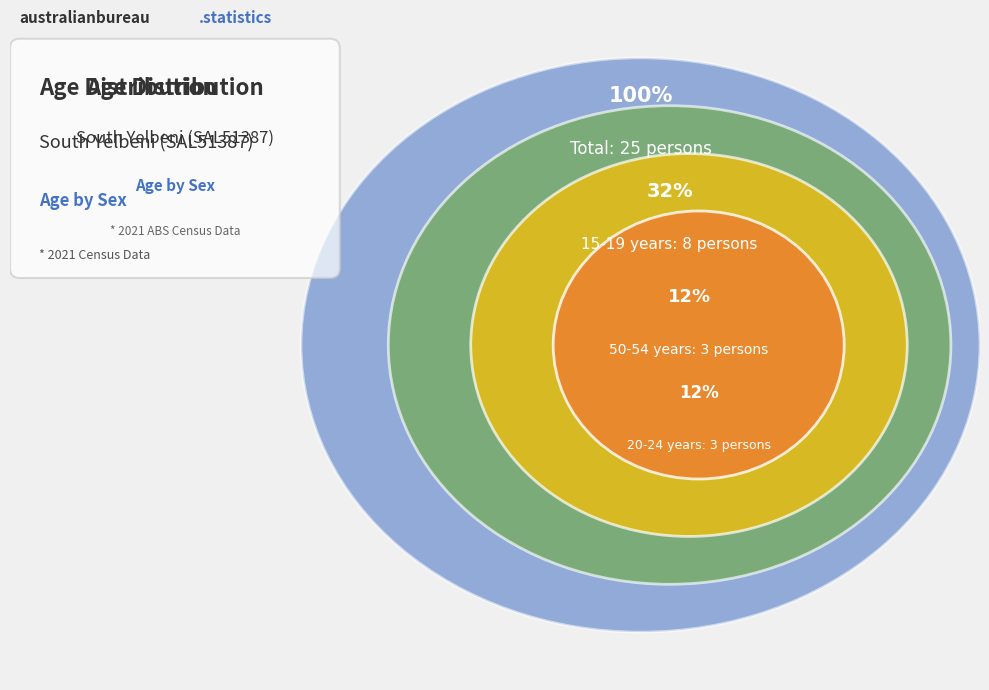

Between 15-19 years and Total, which is larger?

Total